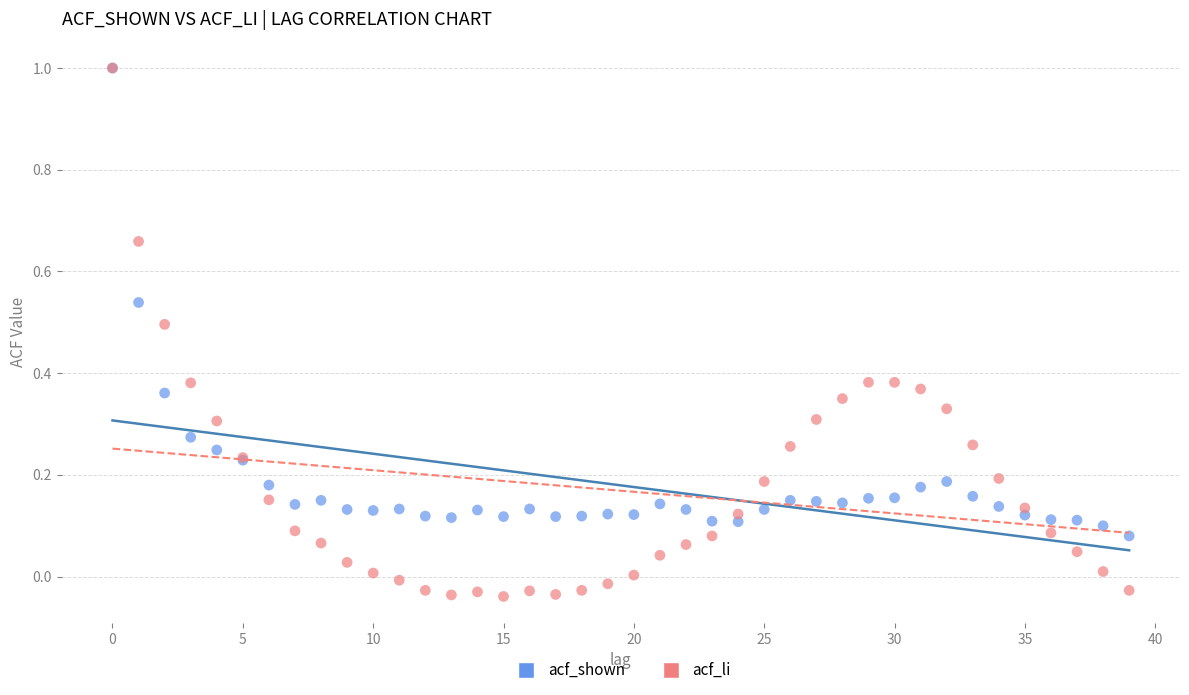

Which series contains the lowest Y value?

acf_li